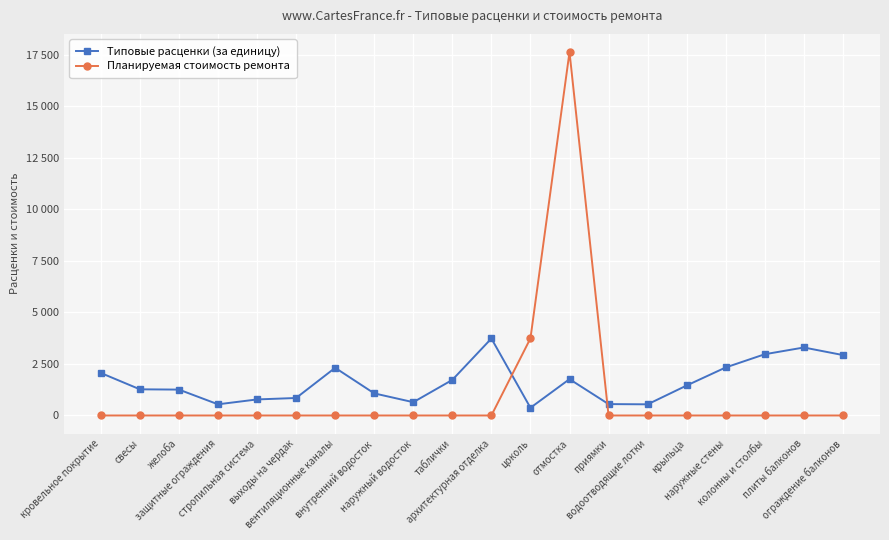

Between желоба and отмостка, which series saw the biggest shift?

Планируемая стоимость ремонта